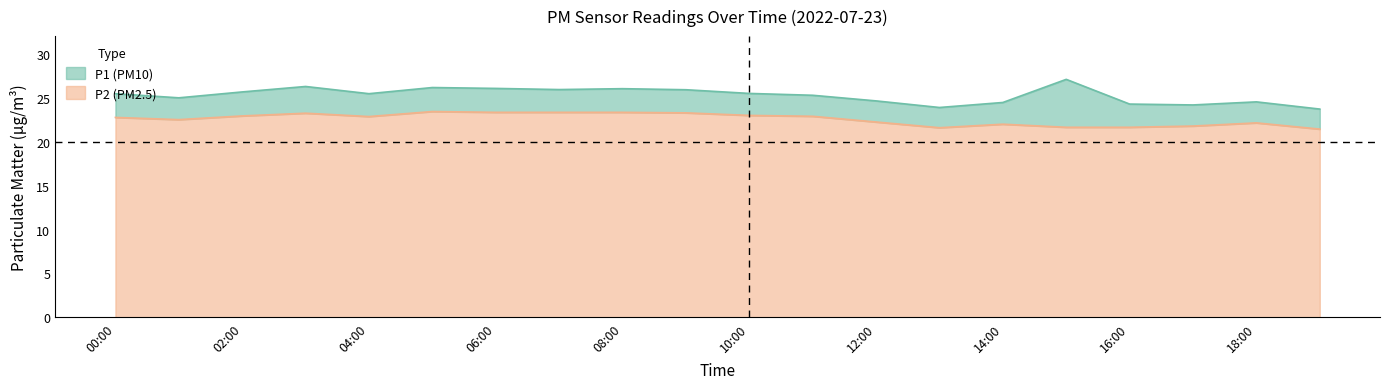

What position from the right is 09:00?

11